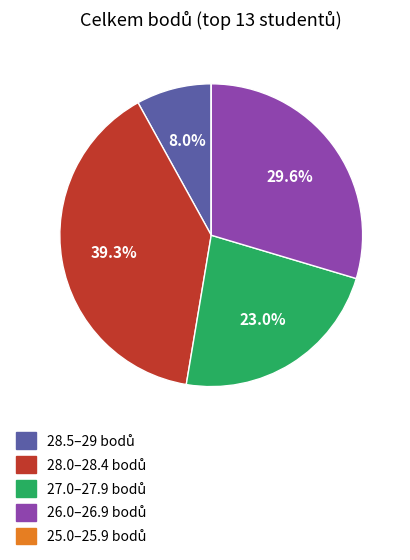

Is there any slice that represents more than half of the pie?

No